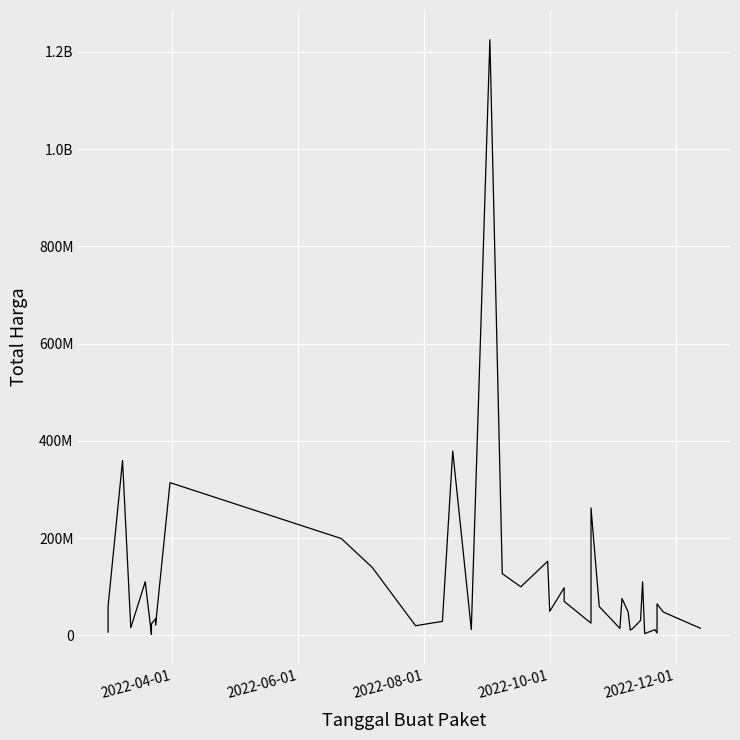

How many interior local valleys (lower than both neighbors) does the data have?

12